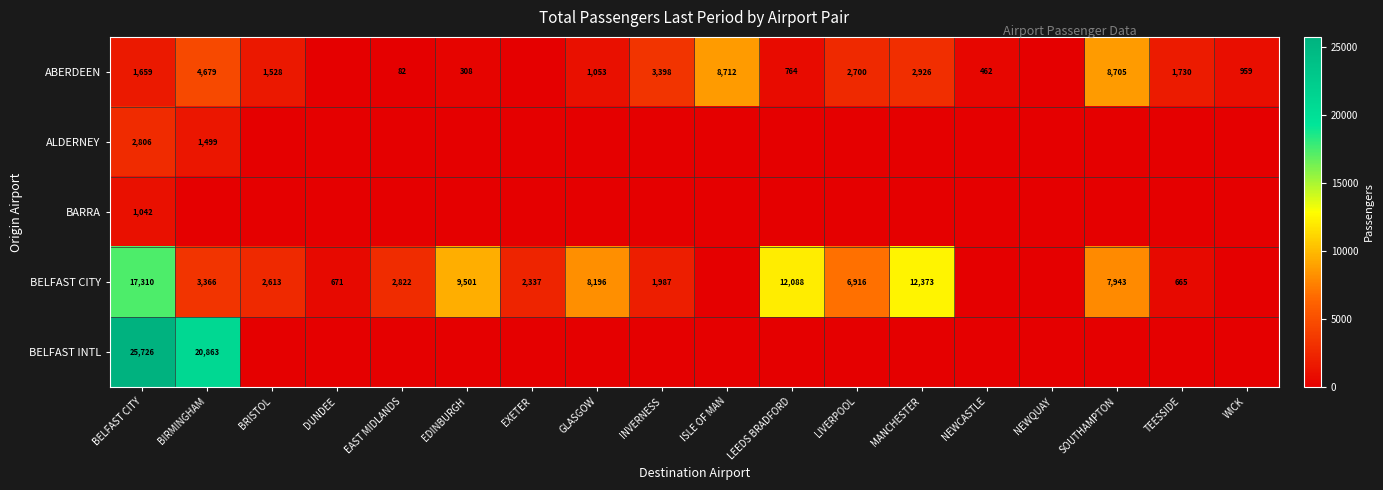

The value of BELFAST CITY at LEEDS BRADFORD is 21704. True or false?

False